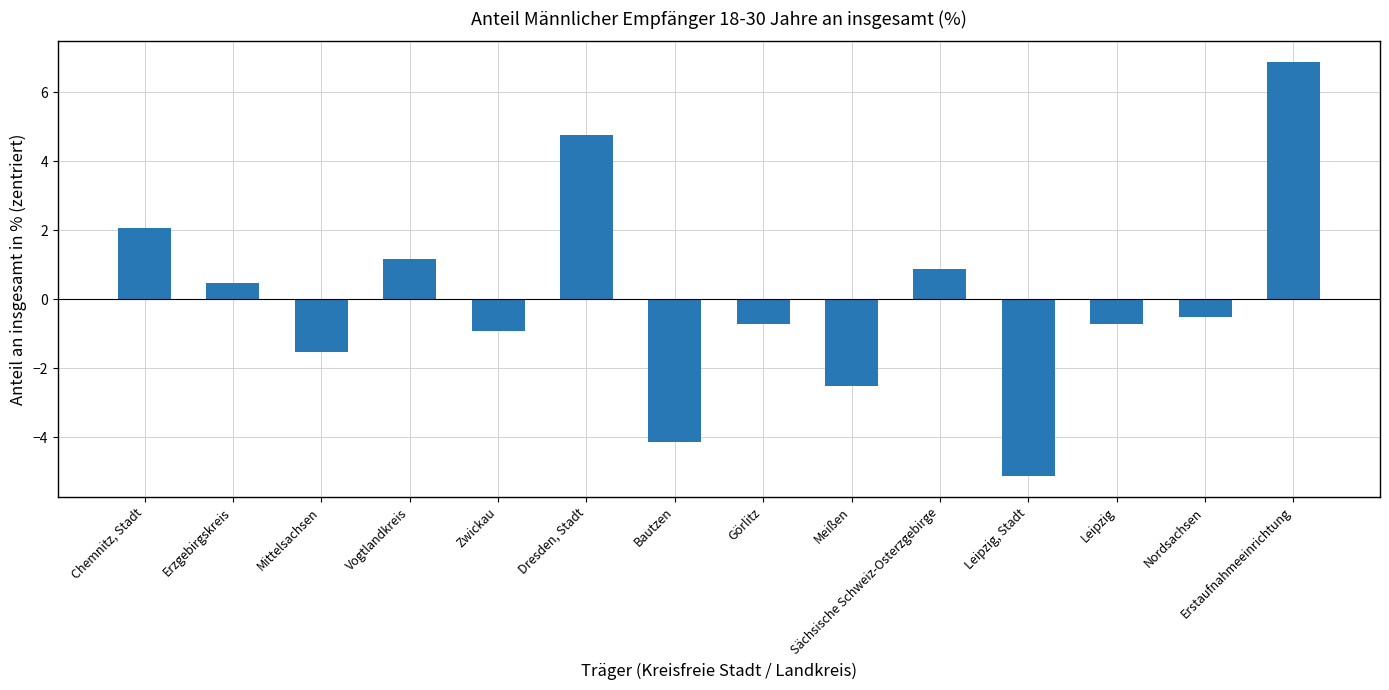

What is the sum of the values at Chemnitz, Stadt and Vogtlandkreis?

3.2